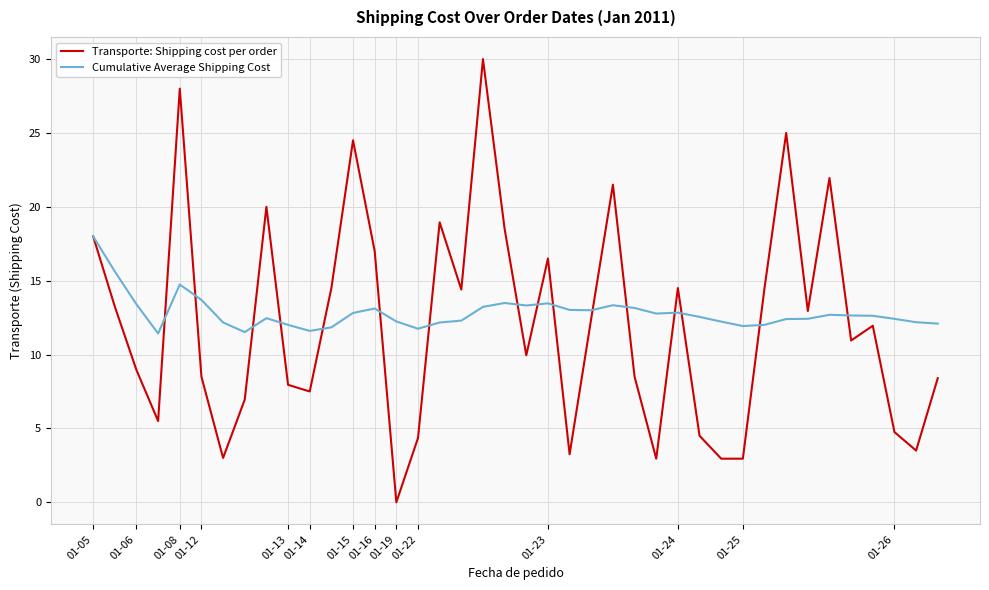

List the series in order of their overall mean, highest first.

Cumulative Average Shipping Cost, Transporte: Shipping cost per order